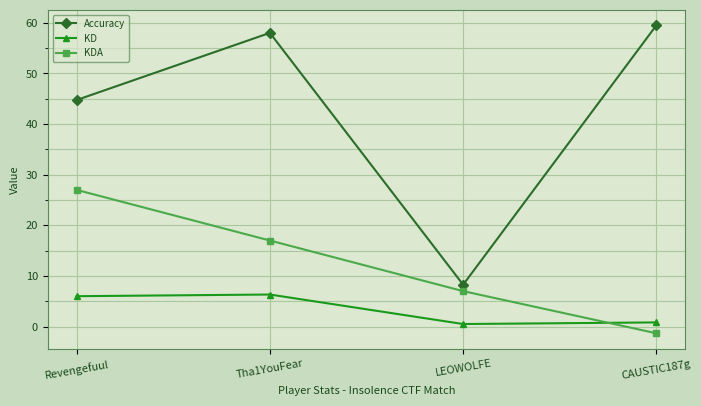

True or false: Accuracy and KD intersect in this chart.

False